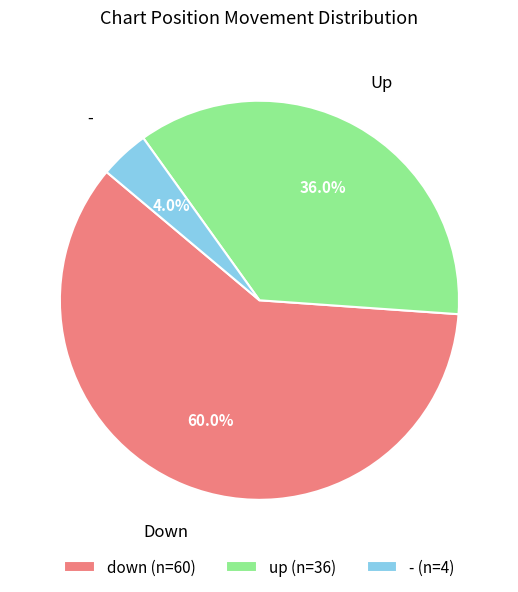

Which category has the biggest portion of the pie?

down (n=60)